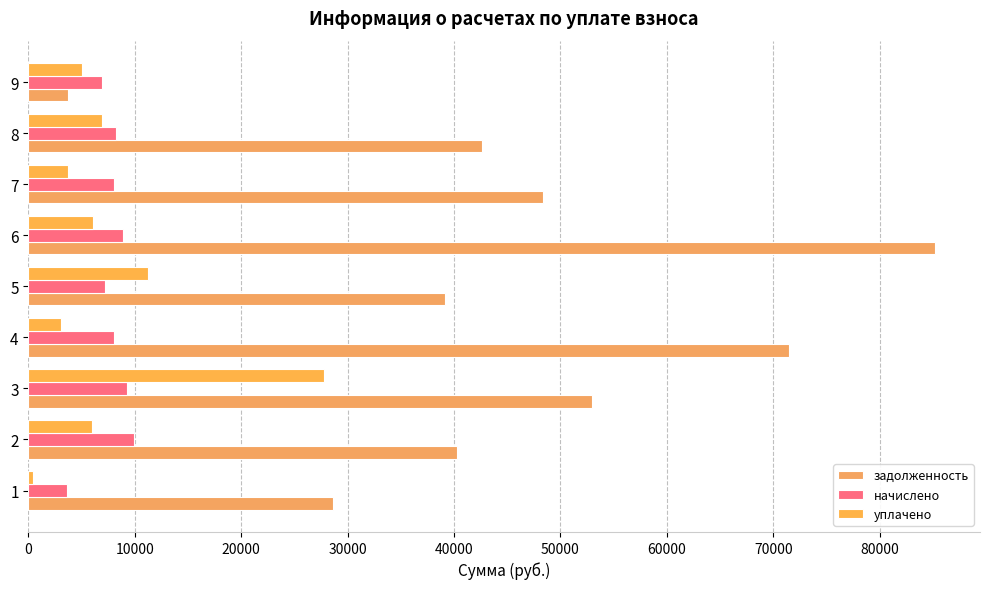

How many values in the начислено series are below 8093?

4